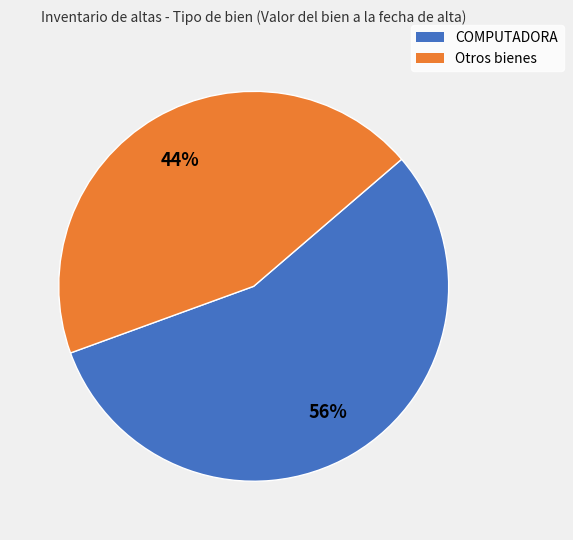

To the nearest percent, what is the average slice percentage?

50%